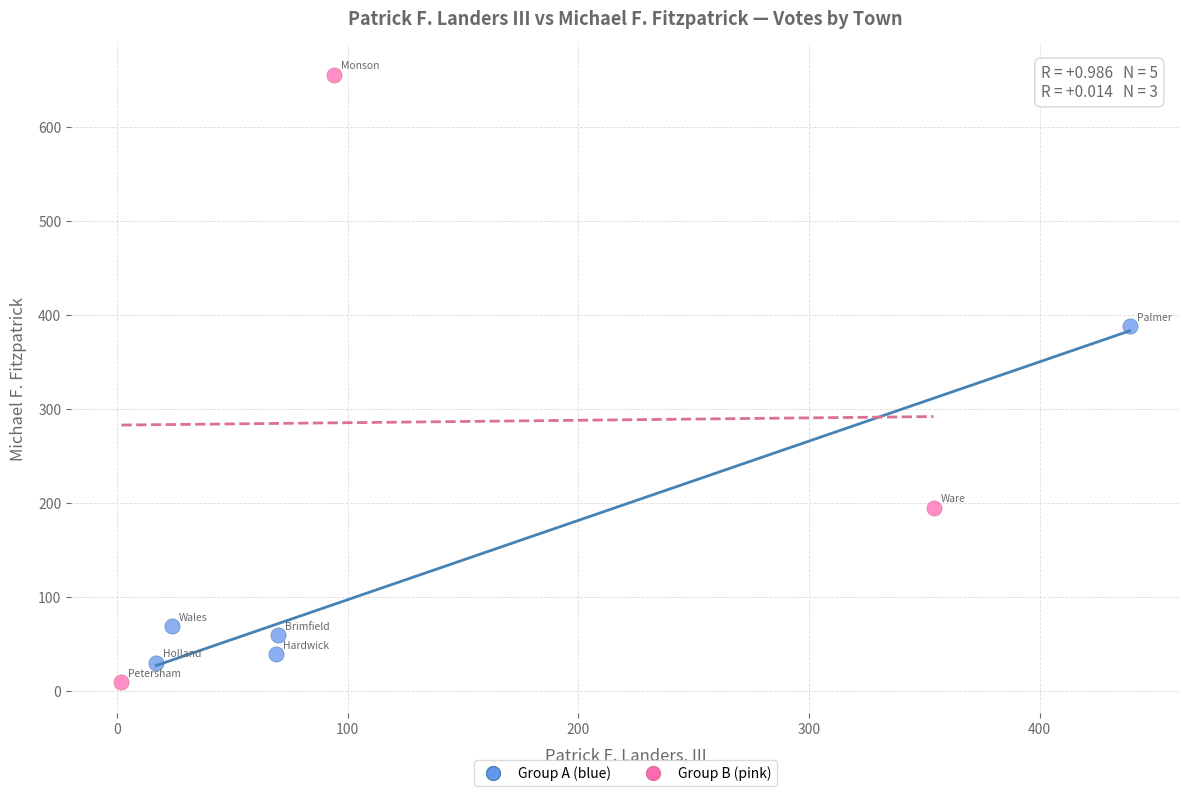

Which series contains the highest Y value?

Group B (pink)